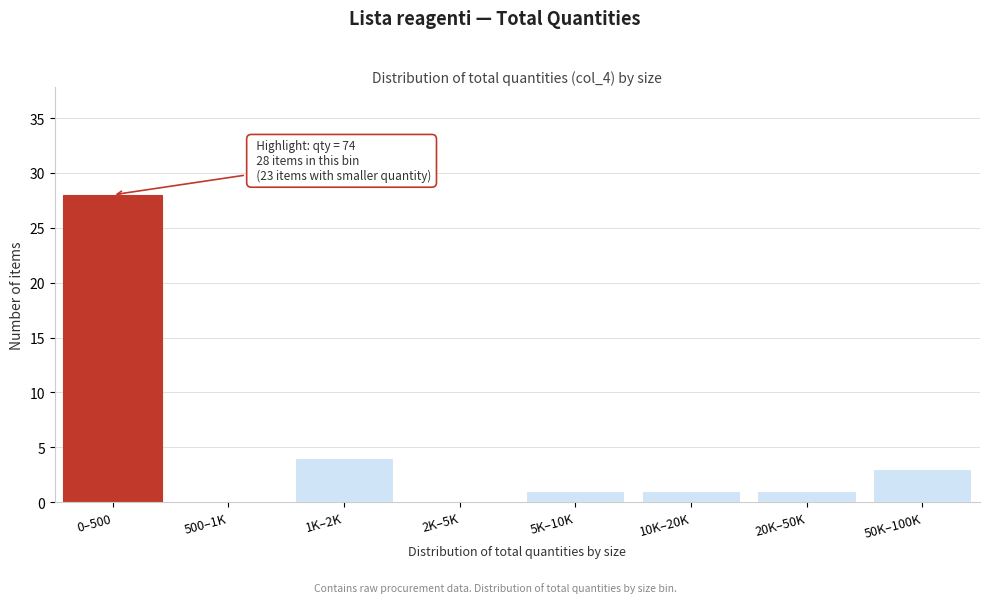

Reading right to left, what are all the values shown in this chart?

50K–100K=3	20K–50K=1	10K–20K=1	5K–10K=1	2K–5K=0	1K–2K=4	500–1K=0	0–500=28